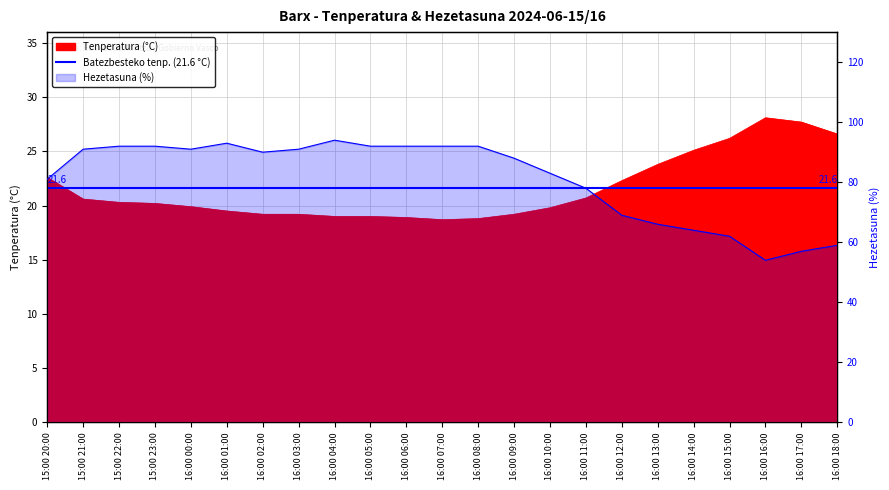

What is the spread (max minus min) of values at 16:00 18:00?

32.4